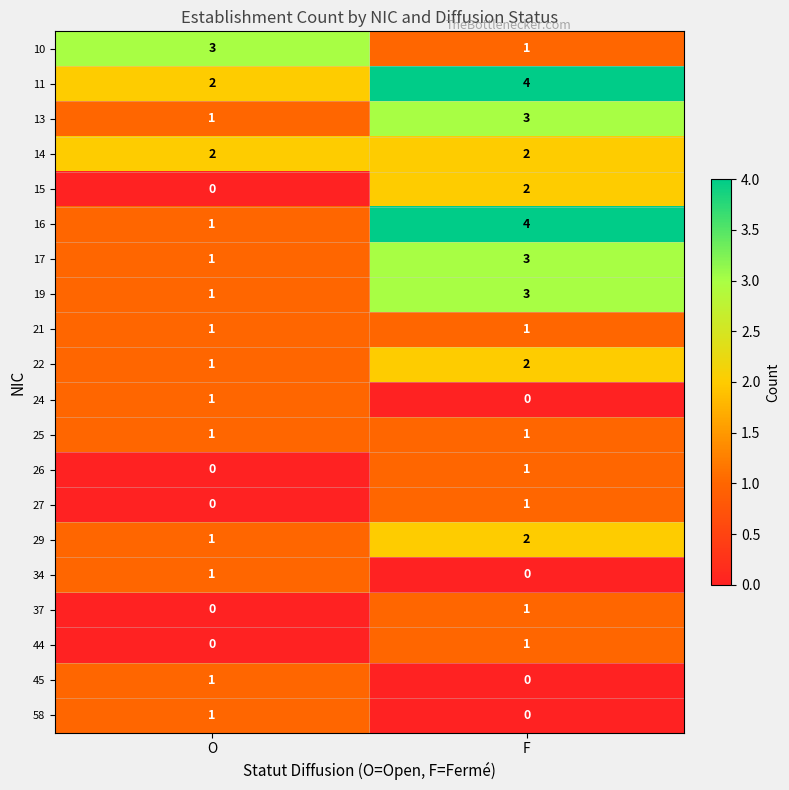

What is the sum of all 11 values?

6